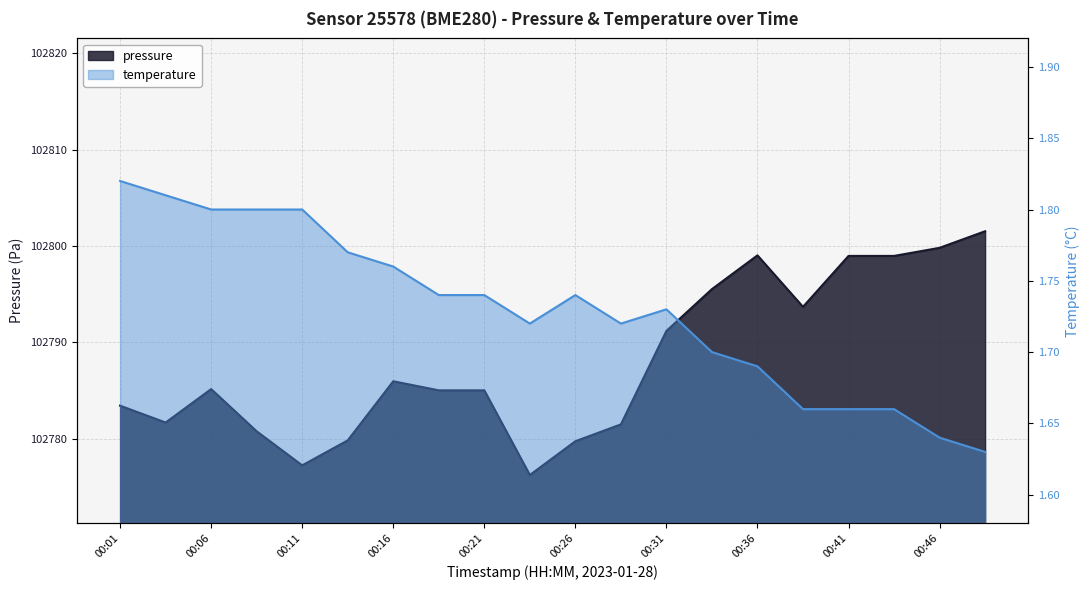

Which label corresponds to the smallest value in the chart?

00:48